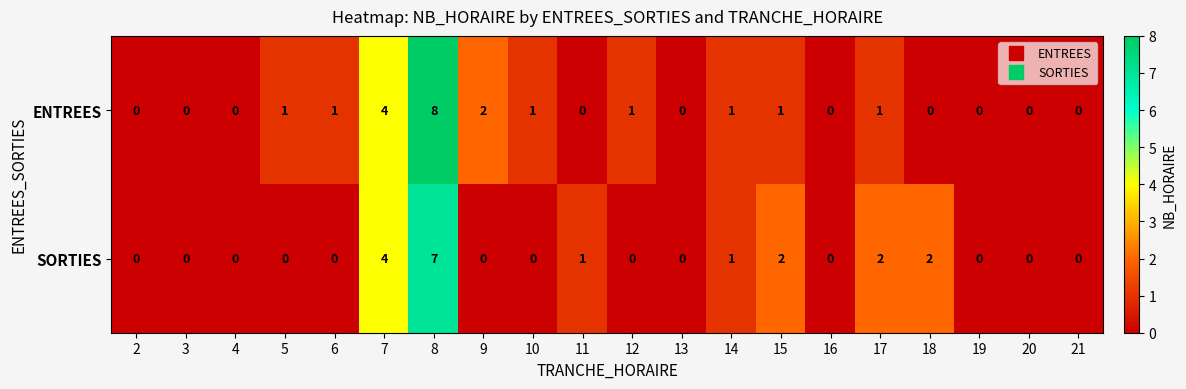

What is the sum of all SORTIES values?

19